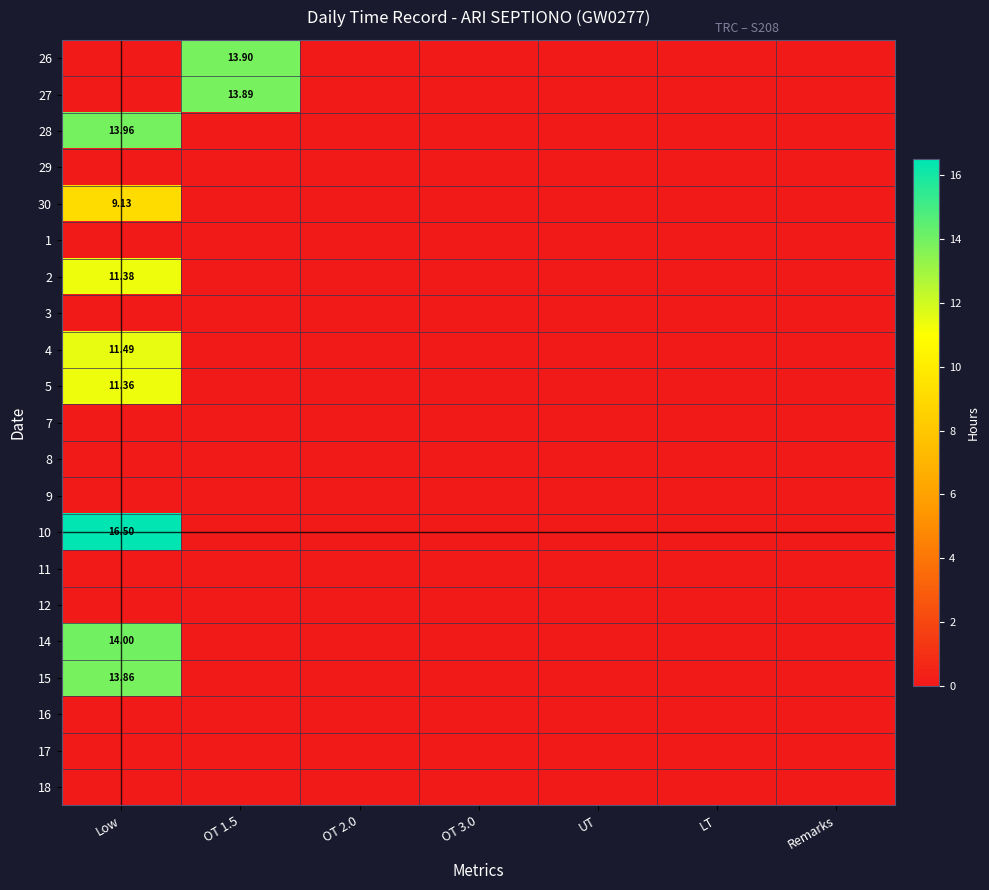

How many positive values does the 2 series have?

1